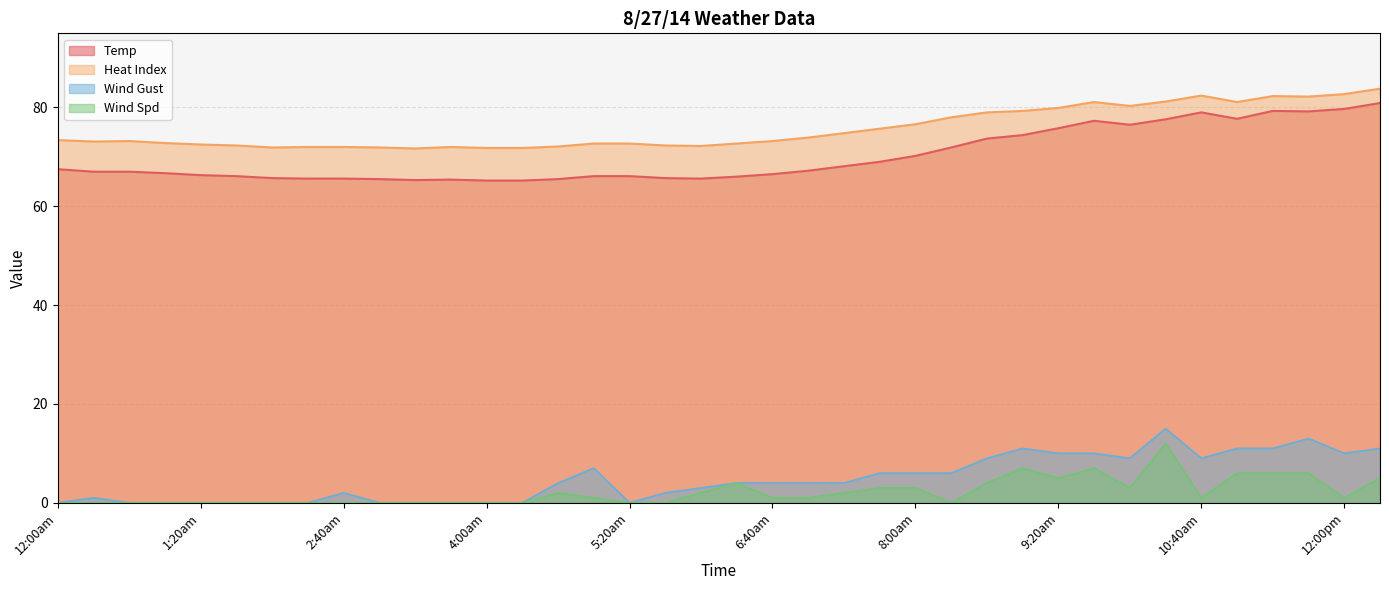

List the labels in order of Heat Index value, largest first.

12:20pm, 12:00pm, 10:40am, 11:20am, 11:40am, 10:20am, 9:40am, 11:00am, 10:00am, 9:20am, 9:00am, 8:40am, 8:20am, 8:00am, 7:40am, 7:20am, 7:00am, 12:00am, 12:40am, 6:40am, 12:20am, 1:00am, 5:00am, 5:20am, 6:20am, 1:20am, 1:40am, 5:40am, 6:00am, 4:40am, 2:20am, 2:40am, 3:40am, 2:00am, 3:00am, 4:00am, 4:20am, 3:20am